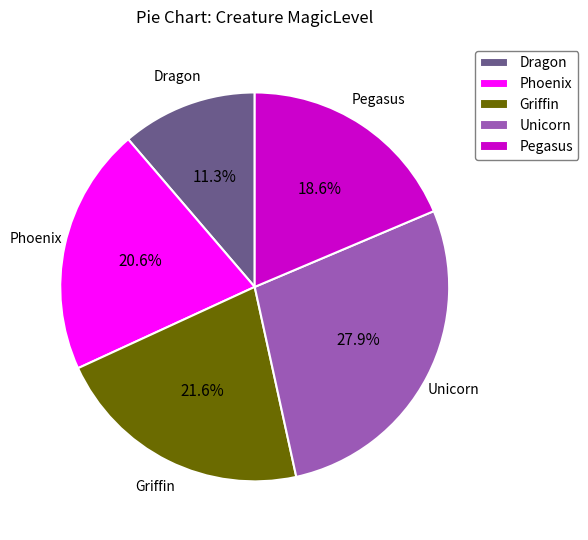

What is the smallest slice in the pie chart?

Dragon